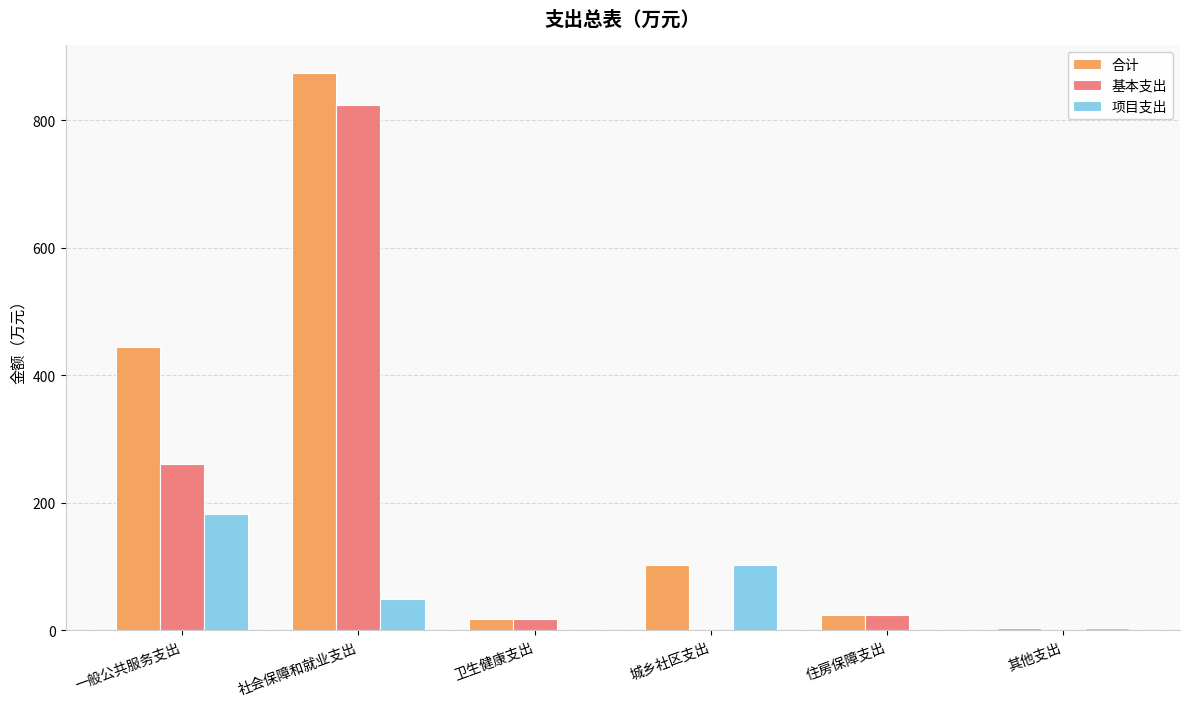

What is the highest value of the 基本支出 series?

823.8